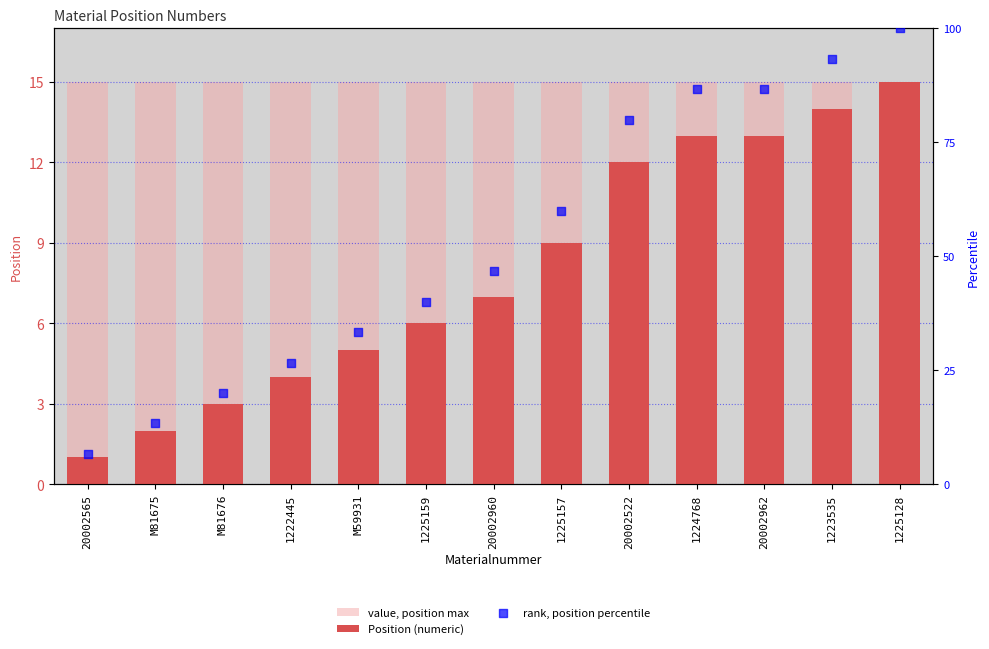

Which series has the widest spread of Y values?

rank, position percentile